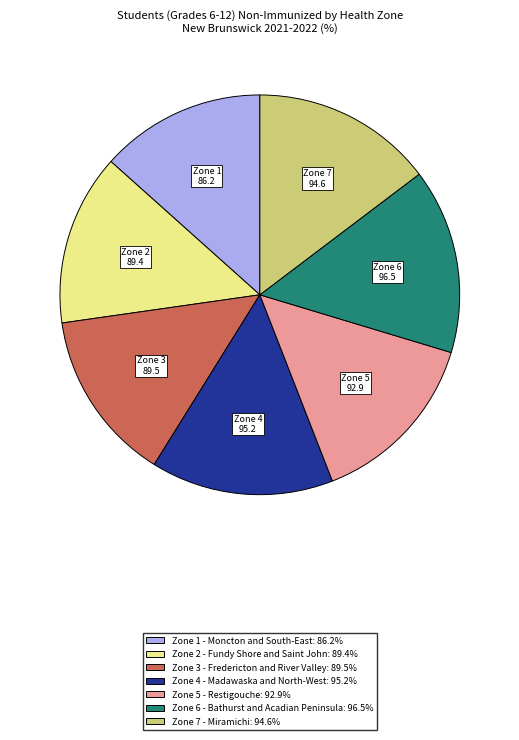

Is the sum of Zone 6 and Zone 7 greater than half?

No